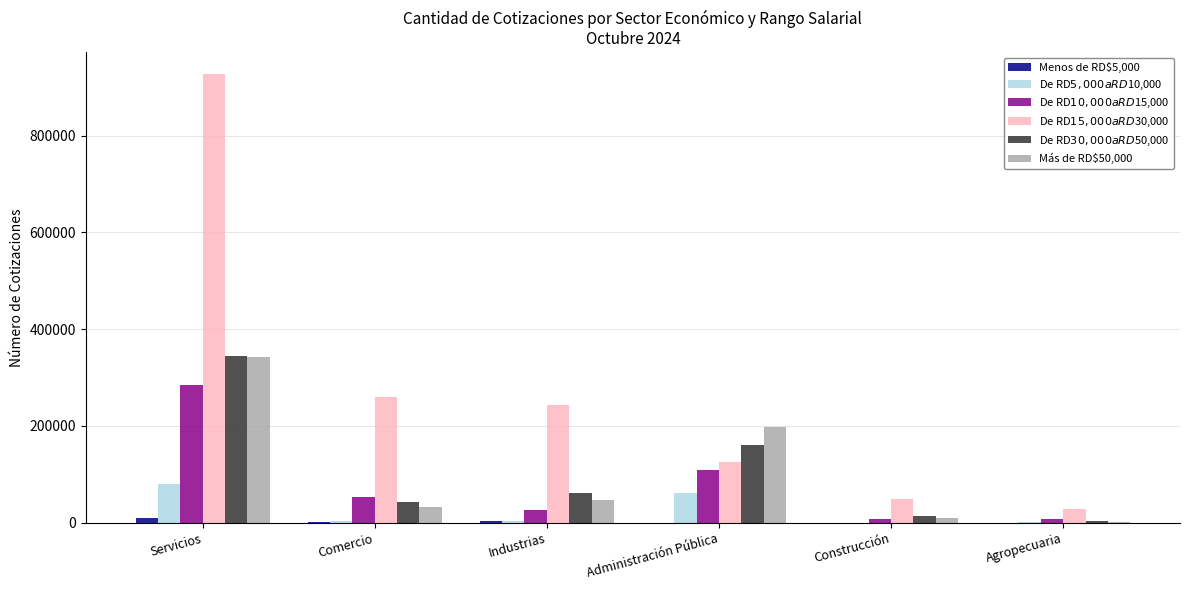

The Más de RD$50,000 series shows 342800 at Servicios. True or false?

True